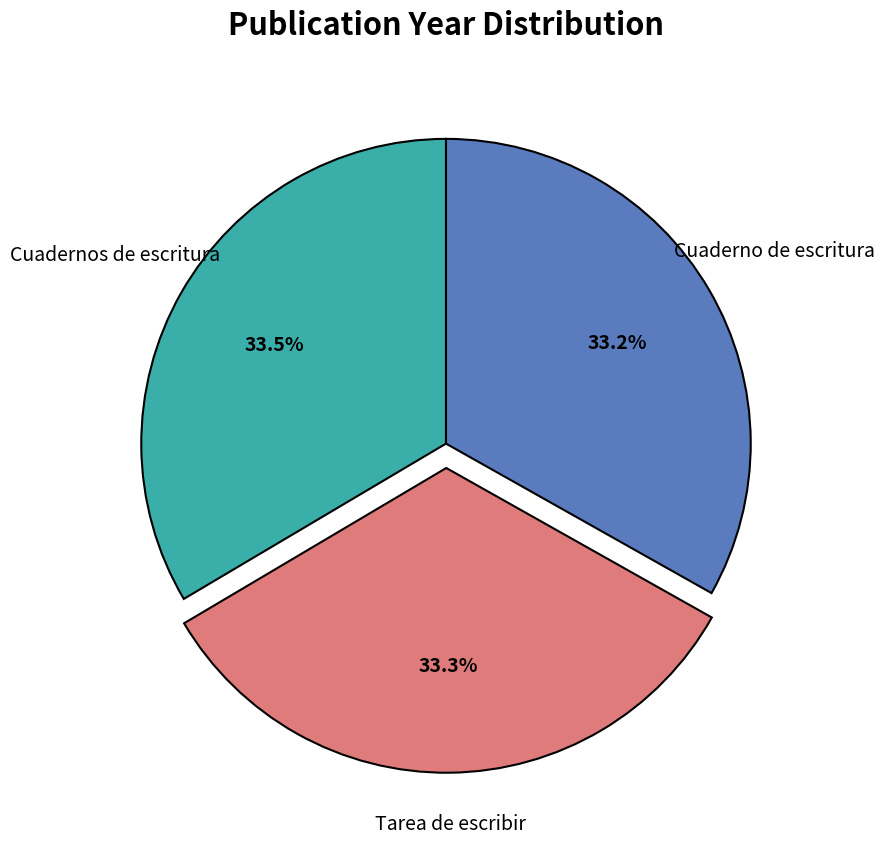

Is there any slice that represents more than half of the pie?

No